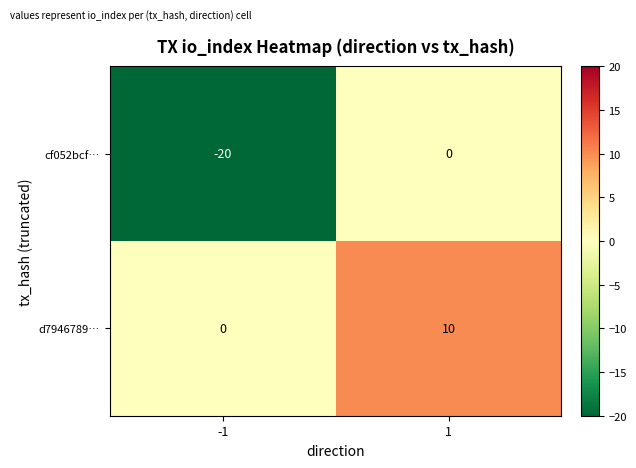

Rank the series by their average value, from lowest to highest.

cf052bcf…, d7946789…